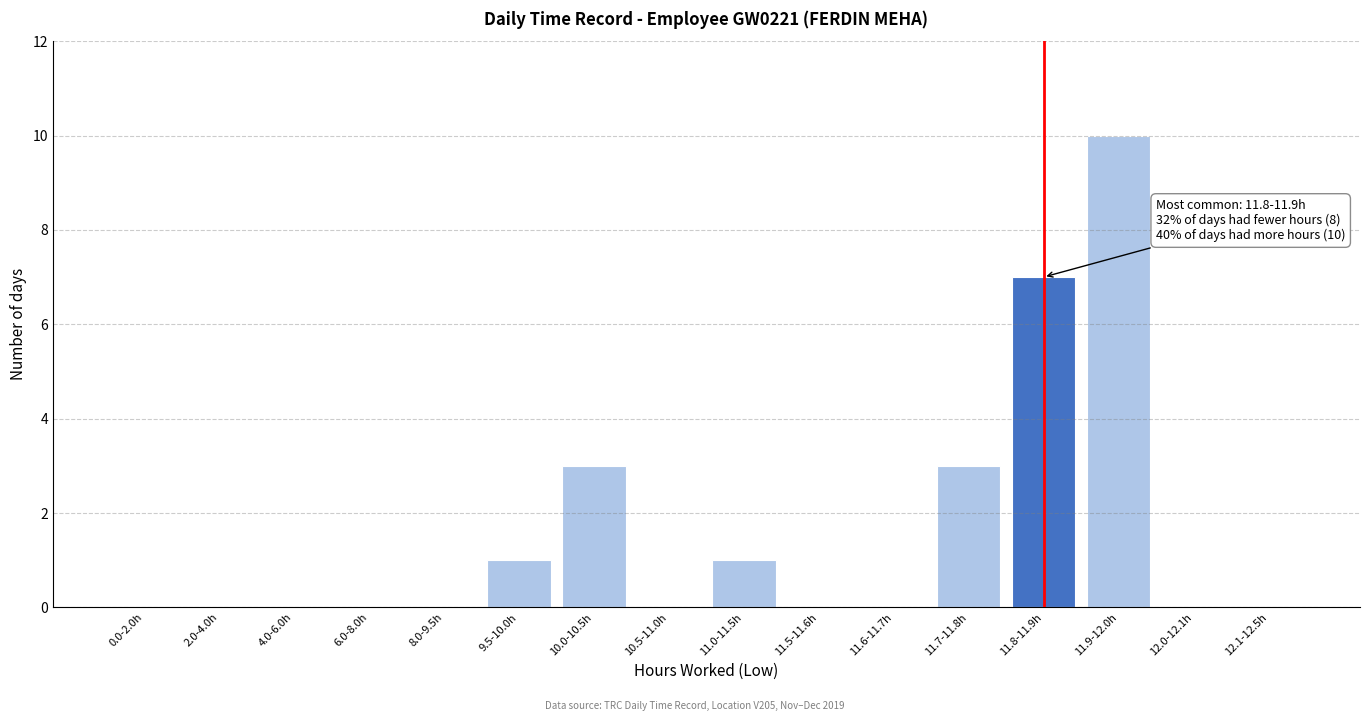

Reading left to right, transcribe all the data shown in this chart.

0.0-2.0h=0	2.0-4.0h=0	4.0-6.0h=0	6.0-8.0h=0	8.0-9.5h=0	9.5-10.0h=1	10.0-10.5h=3	10.5-11.0h=0	11.0-11.5h=1	11.5-11.6h=0	11.6-11.7h=0	11.7-11.8h=3	11.8-11.9h=7	11.9-12.0h=10	12.0-12.1h=0	12.1-12.5h=0